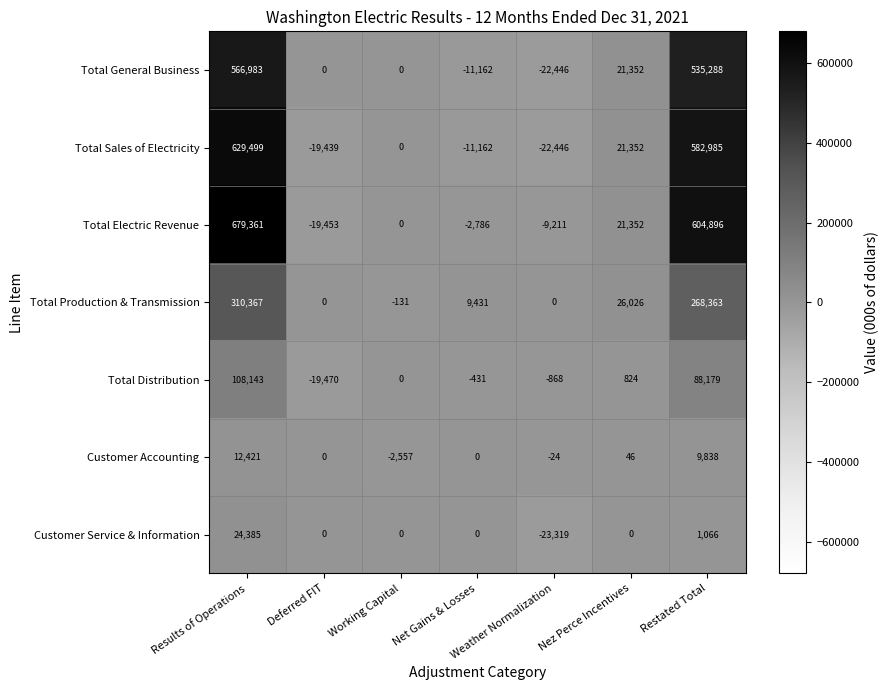

The value of Total General Business at Nez Perce Incentives is 21352. True or false?

True